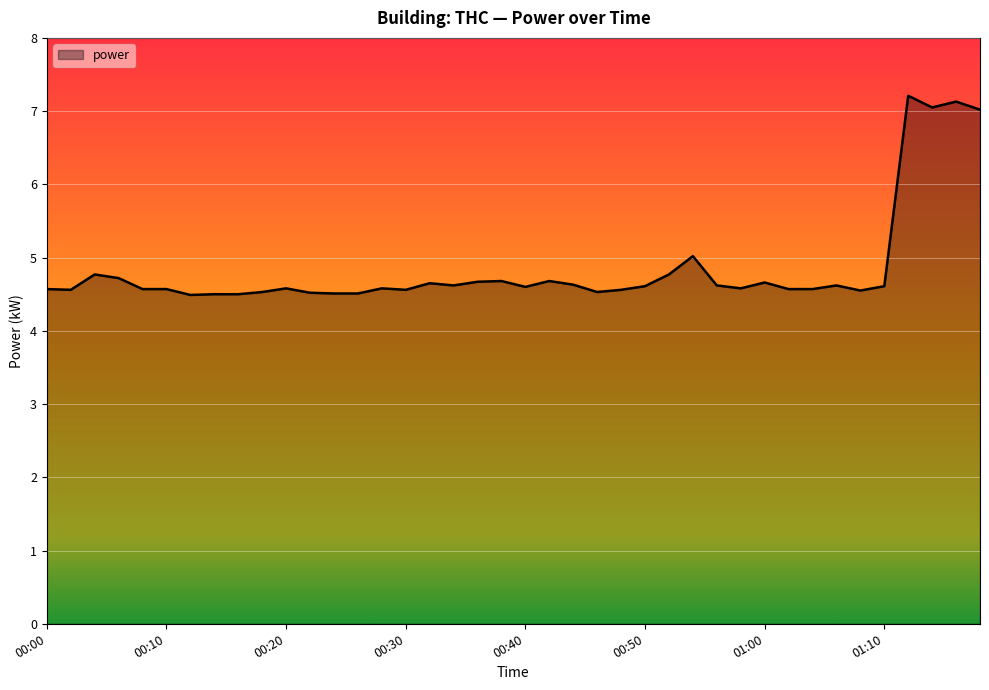

What is the greatest value displayed?

7.2